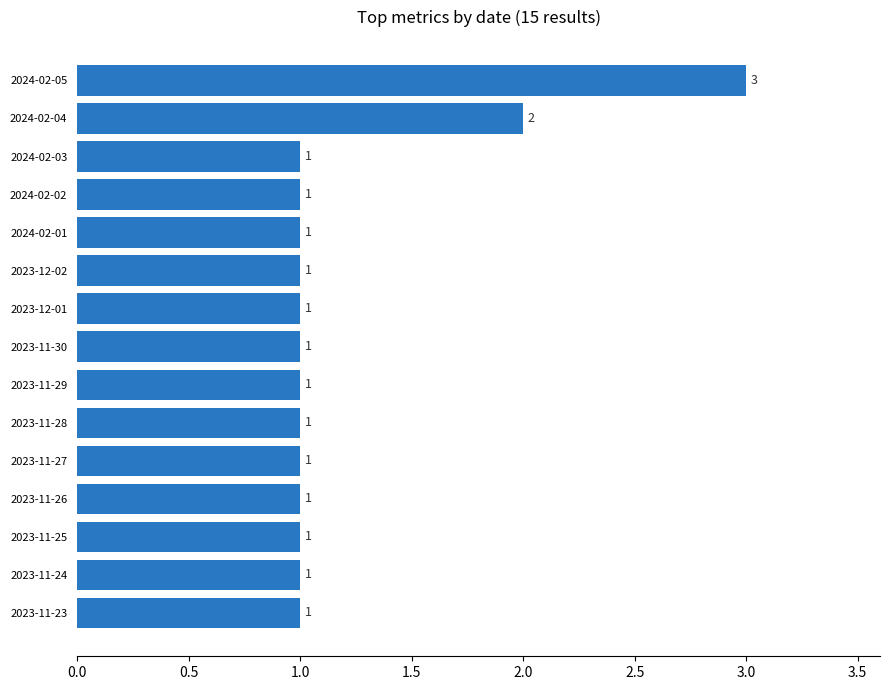

Where is the data nearest to the value 2?

2024-02-04